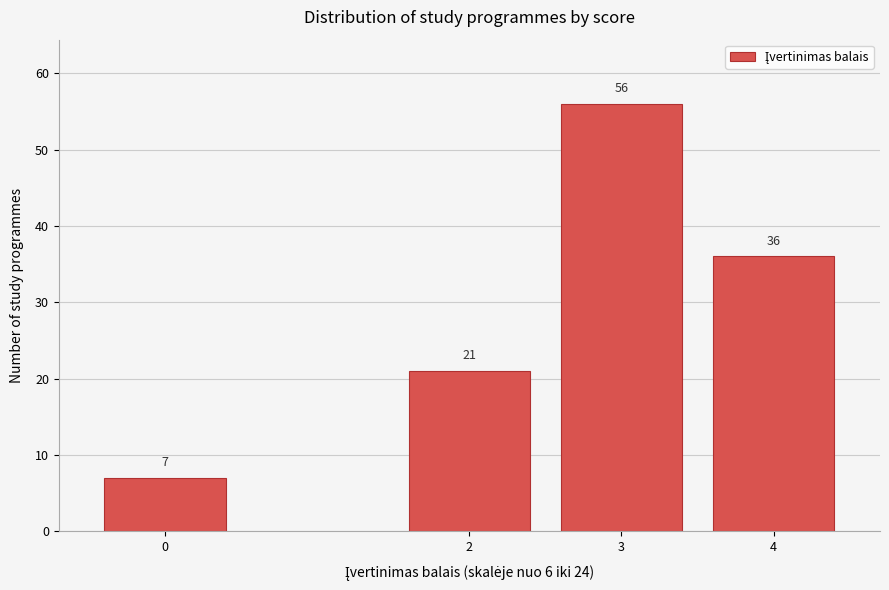

Reading left to right, transcribe all the data shown in this chart.

0=7	2=21	3=56	4=36